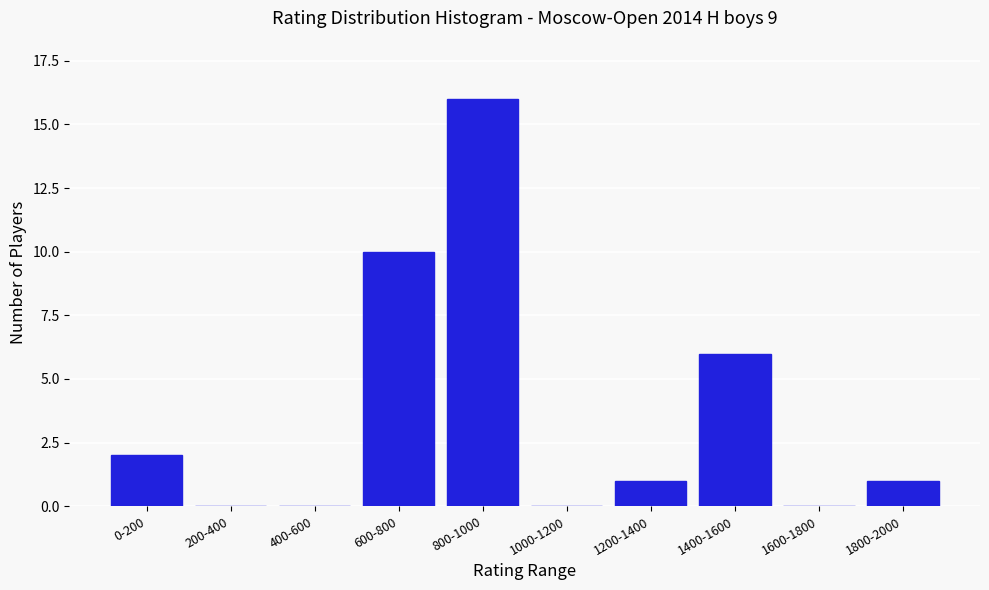

Reading left to right, extract all data points from this chart.

0-200=2	200-400=0	400-600=0	600-800=10	800-1000=16	1000-1200=0	1200-1400=1	1400-1600=6	1600-1800=0	1800-2000=1